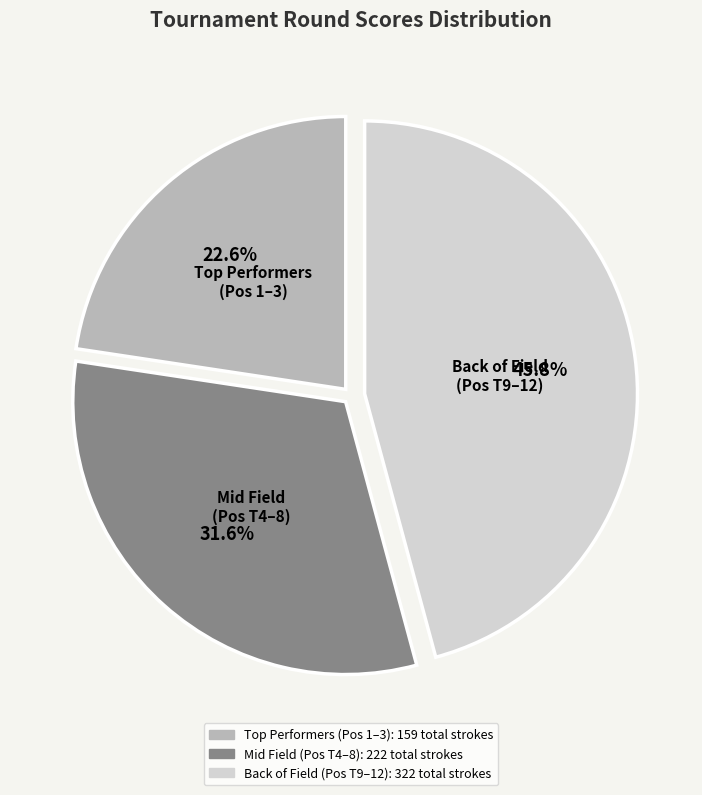

Is there a majority slice in this chart?

No